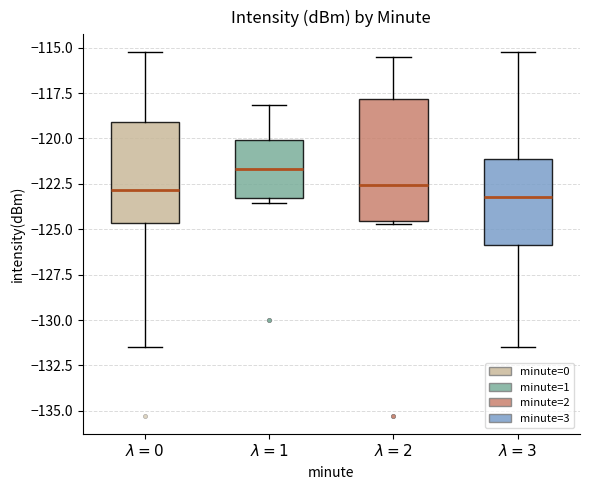

Reading left to right, transcribe this box plot: for each box, give where its median line is, the range the box spans, and where its two whiskers end, as read against the y-axis. The values are not printed on the chart, so give them approximately, as read against the axis.

$\lambda=0$: median -123.0, box -124.5 to -119.0, whiskers -131.5 to -115.5
$\lambda=1$: median -121.5, box -123.5 to -120.0, whiskers -123.5 (just below the box's lower edge) to -118.0
$\lambda=2$: median -122.5, box -124.5 to -118.0, whiskers -124.5 (just below the box's lower edge) to -115.5
$\lambda=3$: median -123.0, box -126.0 to -121.0, whiskers -131.5 to -115.5